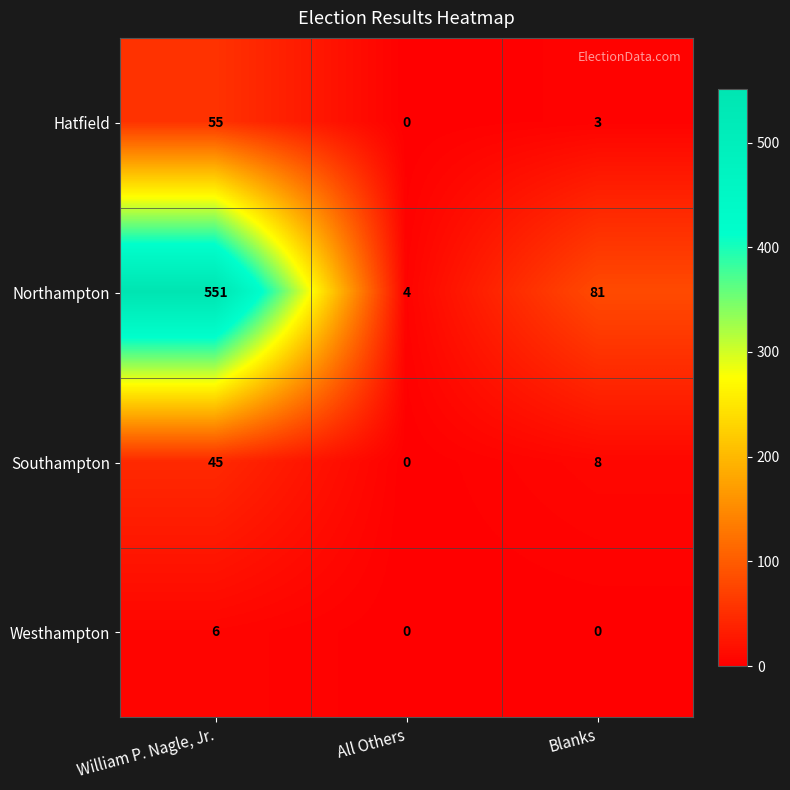

The value of Hatfield at All Others is 0. True or false?

True